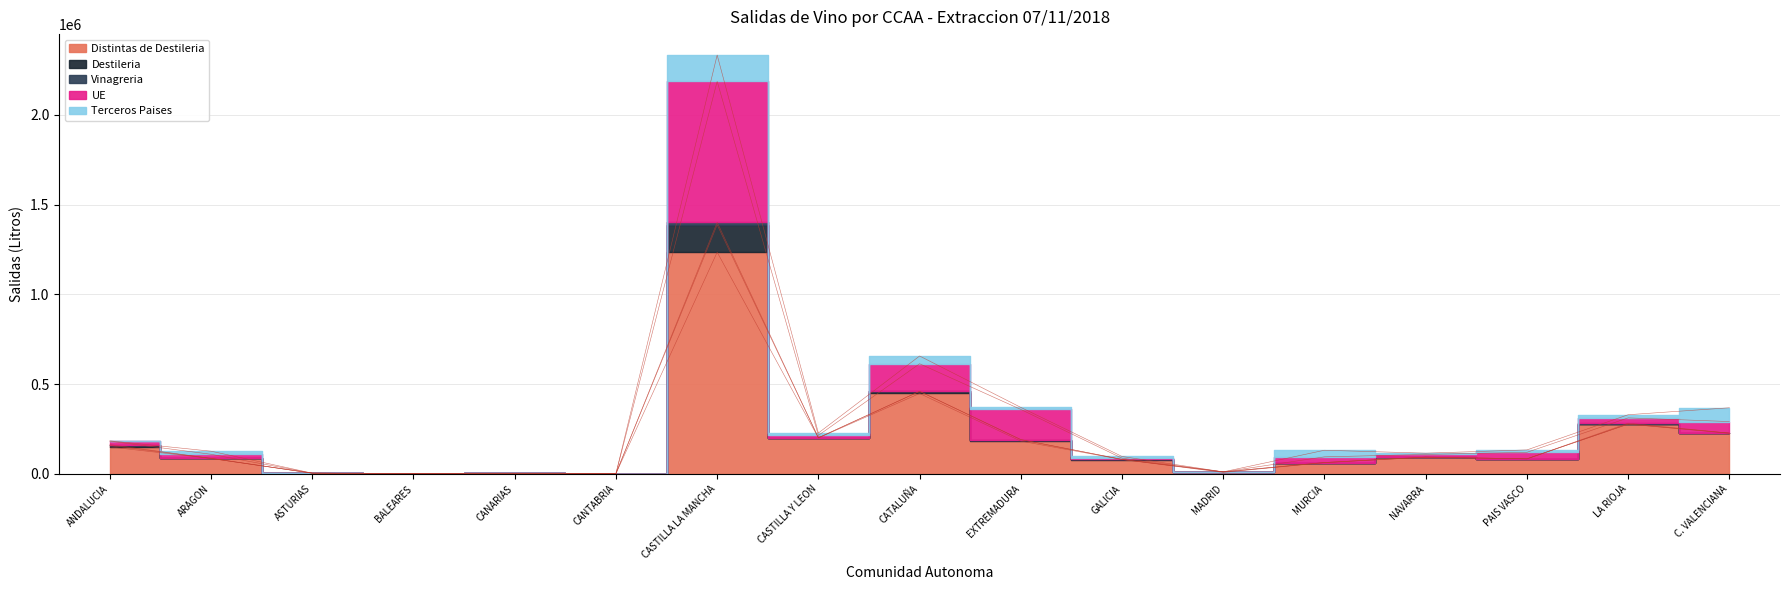

The Destileria series shows 481 at GALICIA. True or false?

True